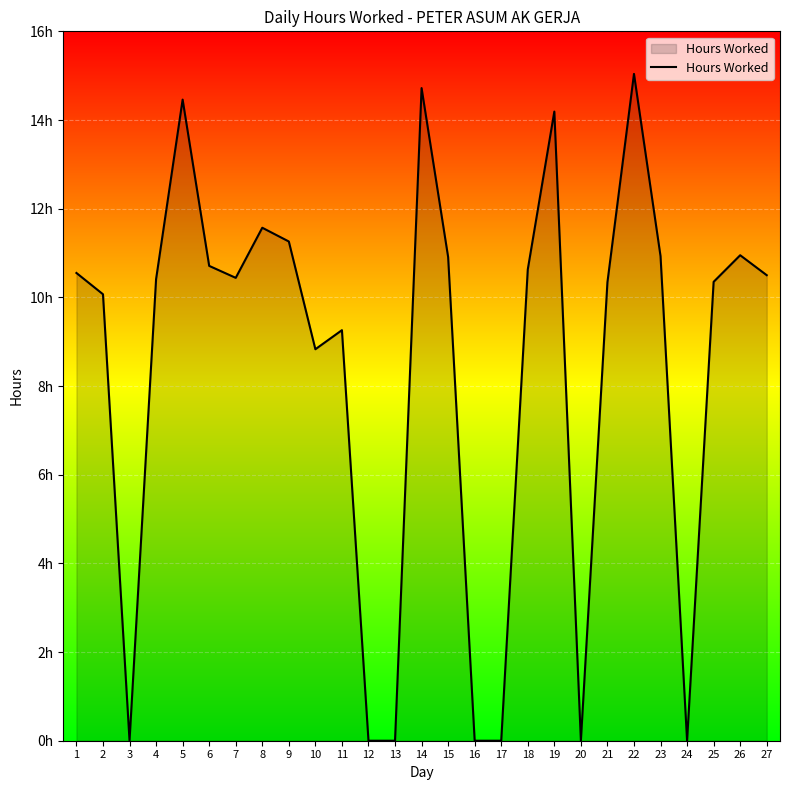

What is the greatest value displayed?

15.0